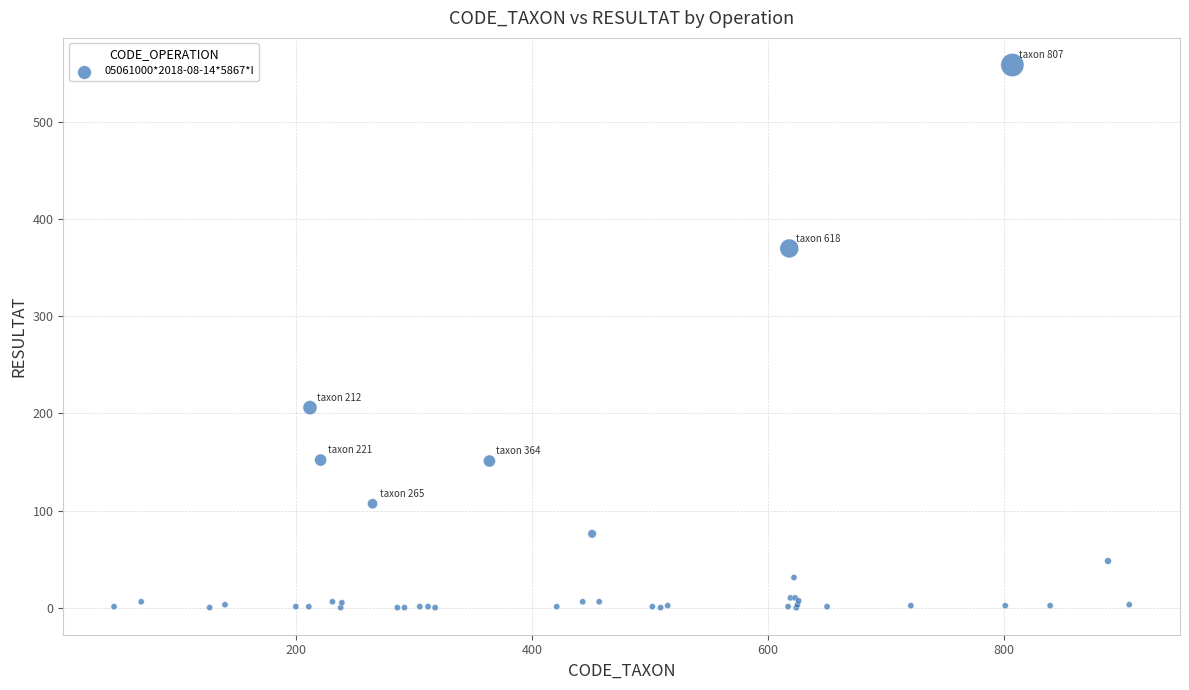

What Y value in the scatter plot is closest to 279?

206